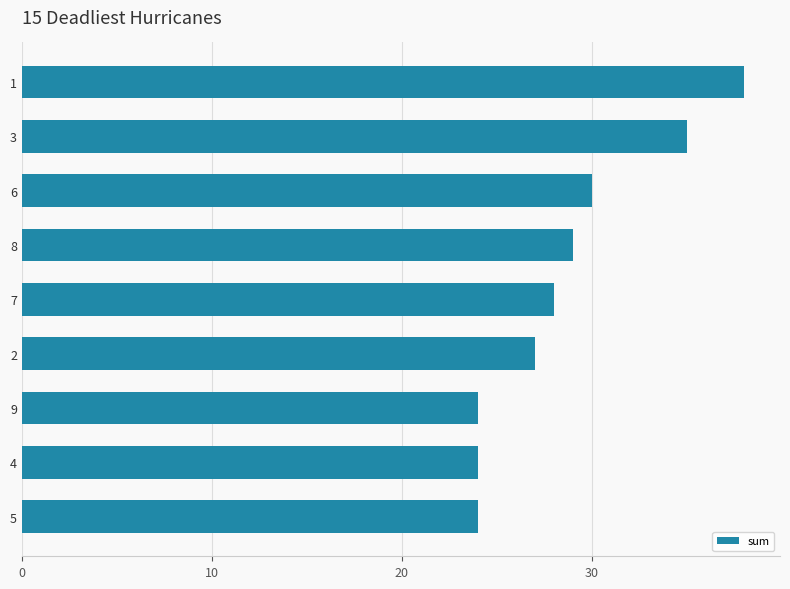

Is it true that the value at 9 is 36?

False